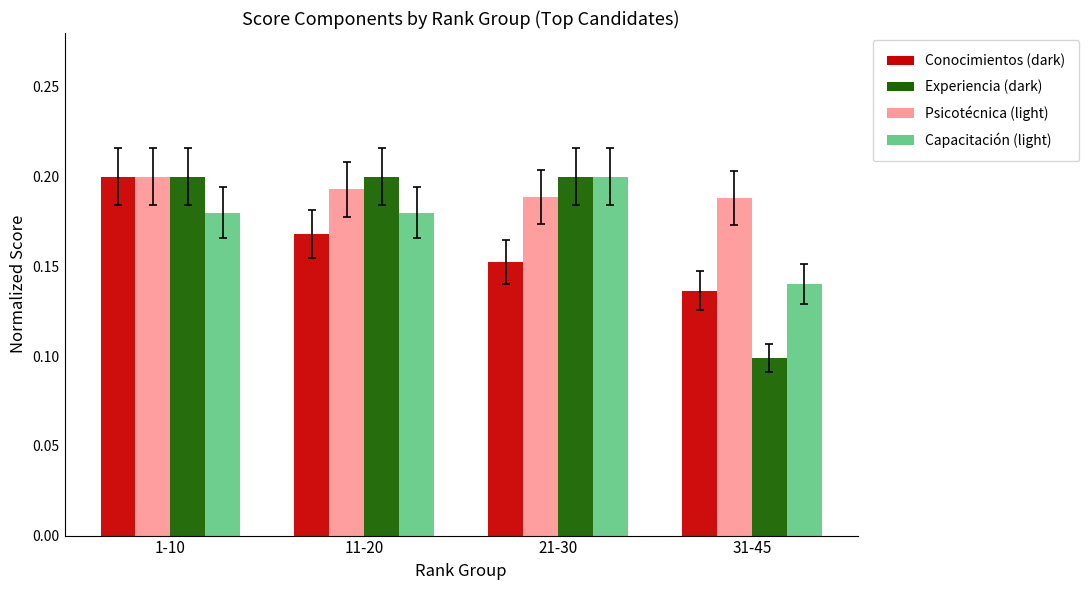

Which category has the lowest value across all series?

31-45